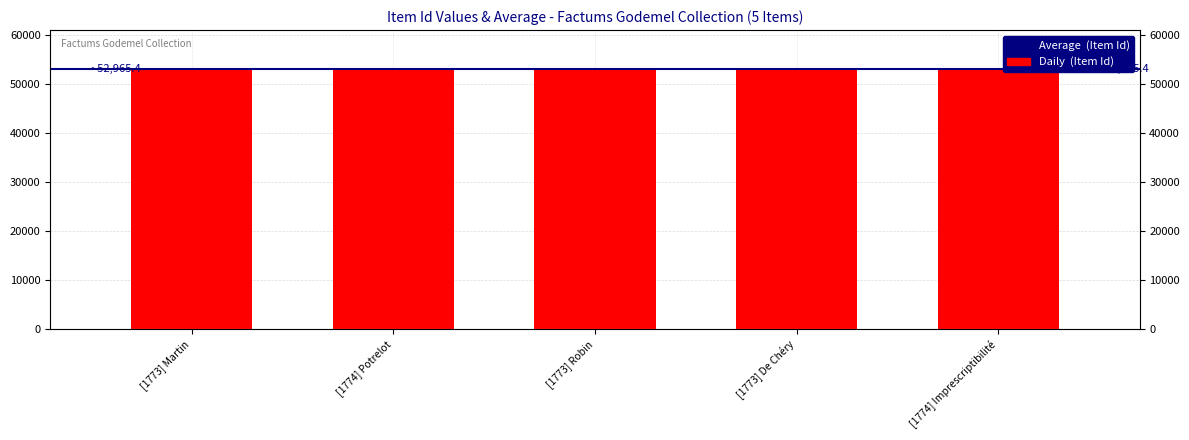

What is the sum of the values at [1773] De Chéry and [1773] Martin?

106037